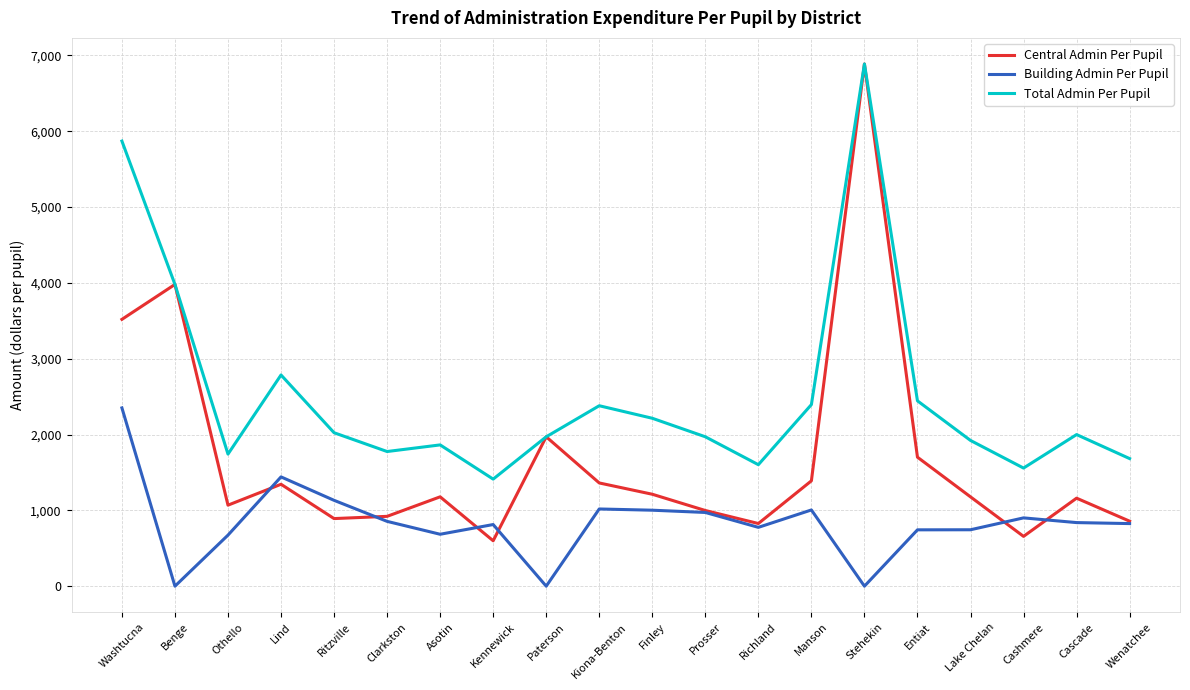

True or false: Total Admin Per Pupil and Building Admin Per Pupil cross at least once.

False